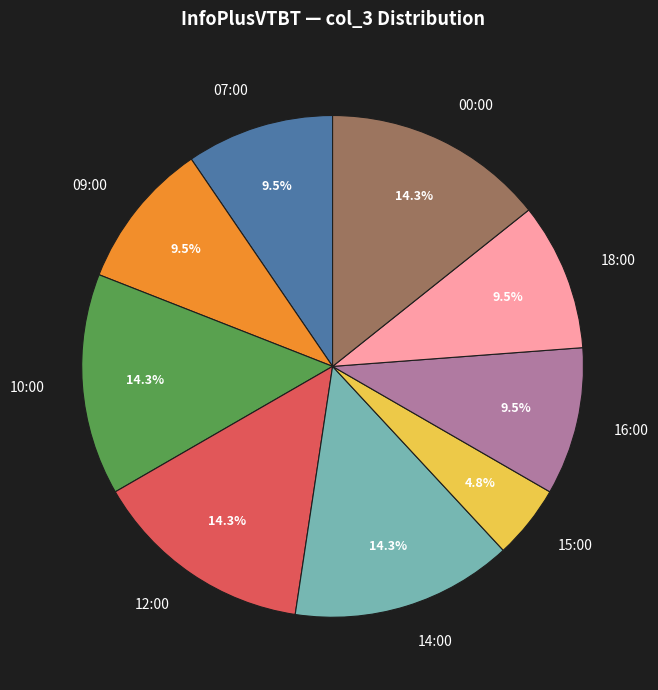

Between 07:00 and 15:00, which is larger?

07:00